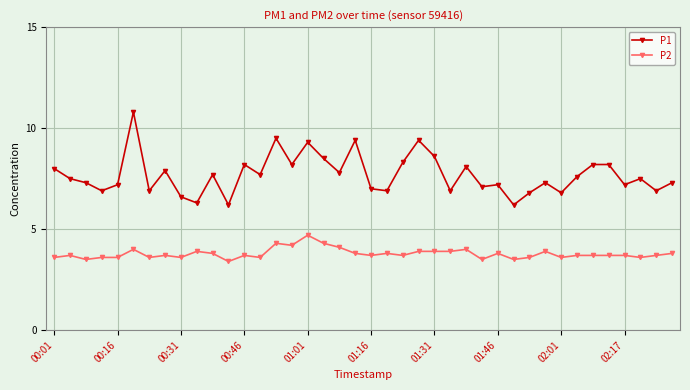

Count the number of data series in this chart.

2